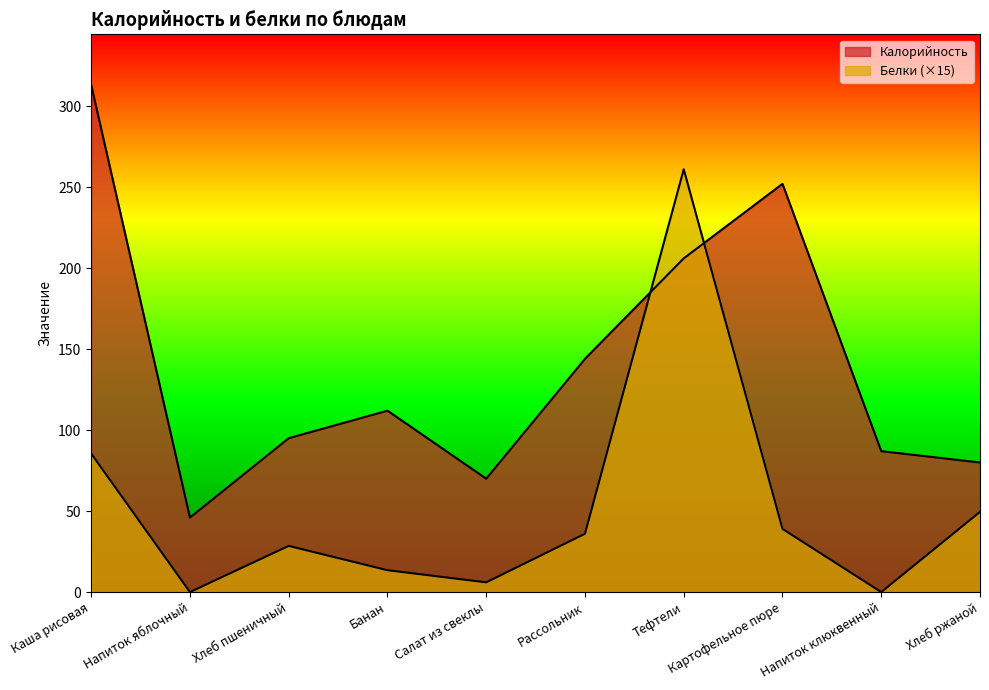

Between Каша рисовая and Рассольник, which is larger?

Каша рисовая